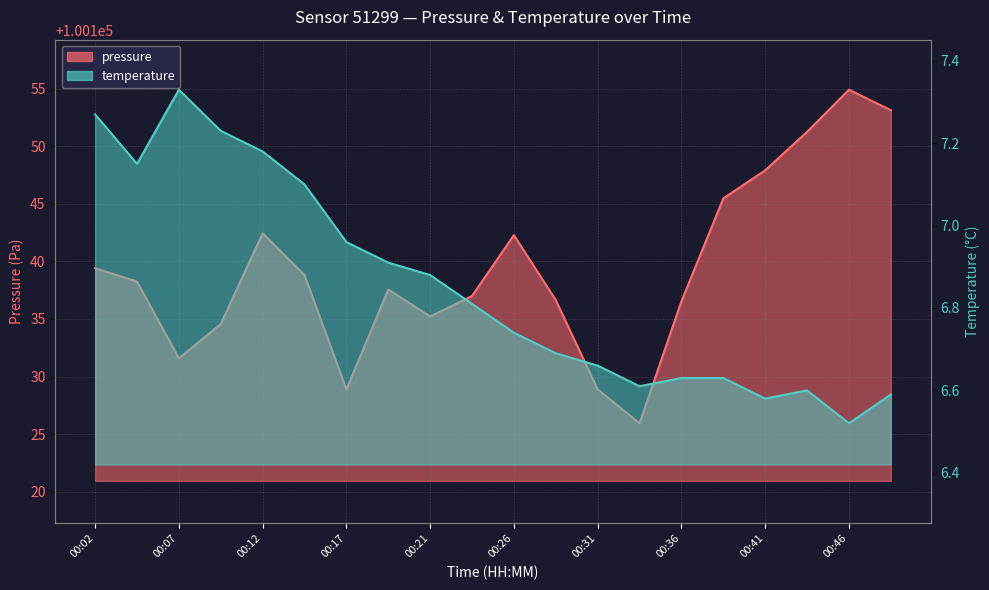

Which category has the highest value across all series?

00:46